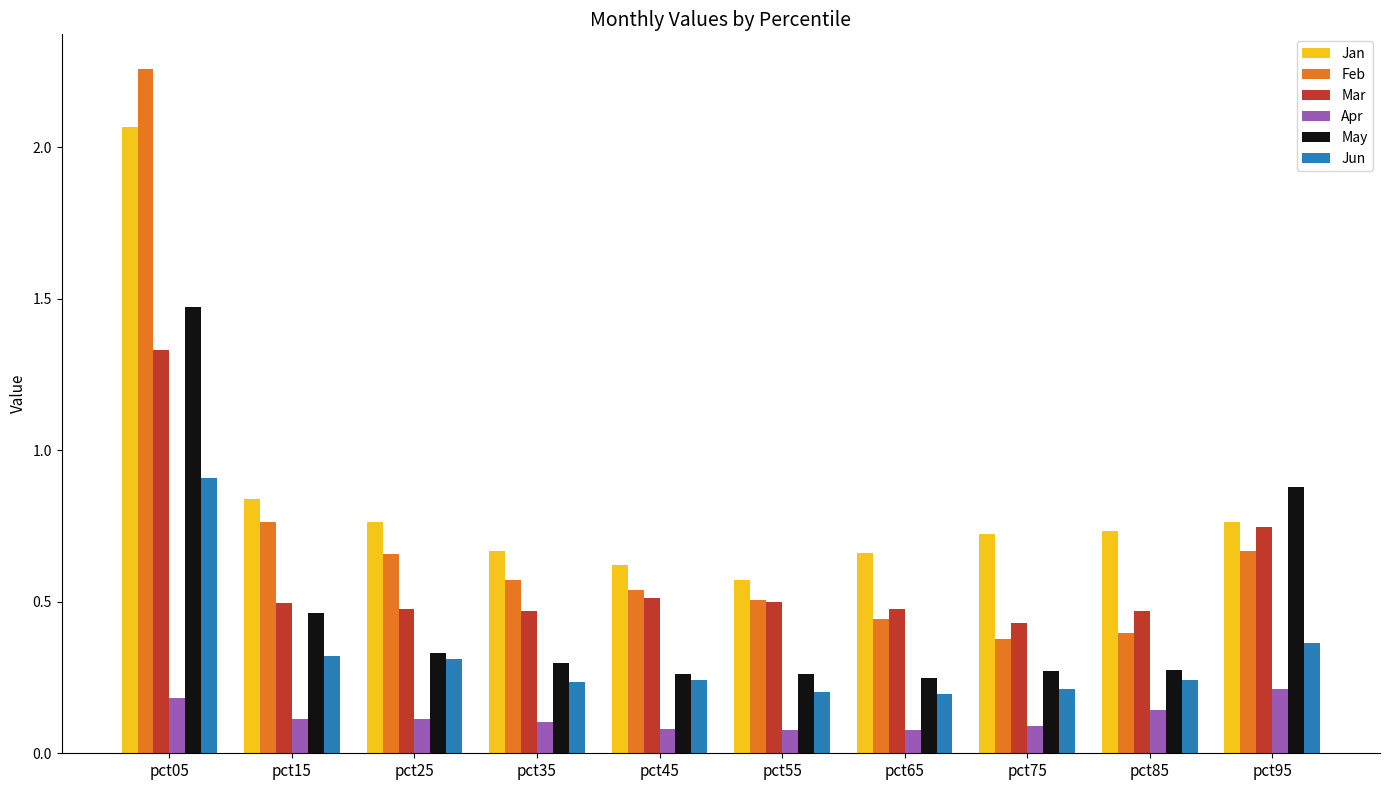

At pct45, list the series in order from largest to smallest.

Jan, Feb, Mar, May, Jun, Apr